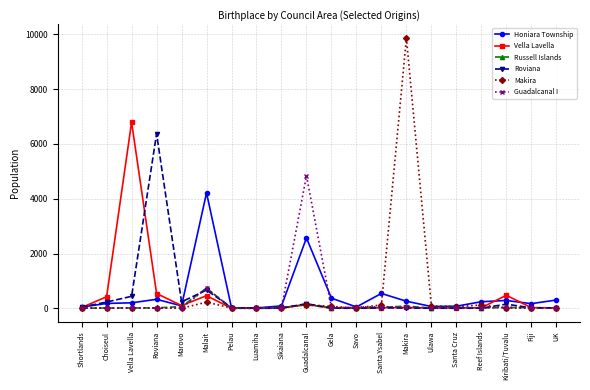

Where is Guadalcanal I nearest to the value 2421?

Malait